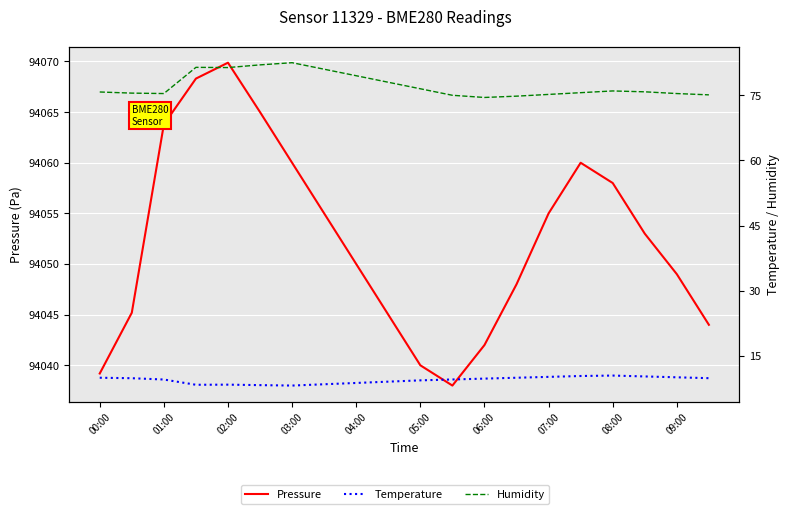

What is the sum of all Humidity values?

1546.4